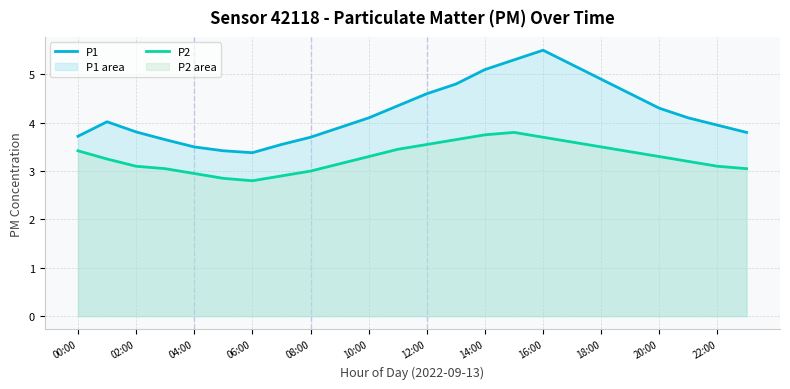

At how many categories does at least one series exceed 4?

13